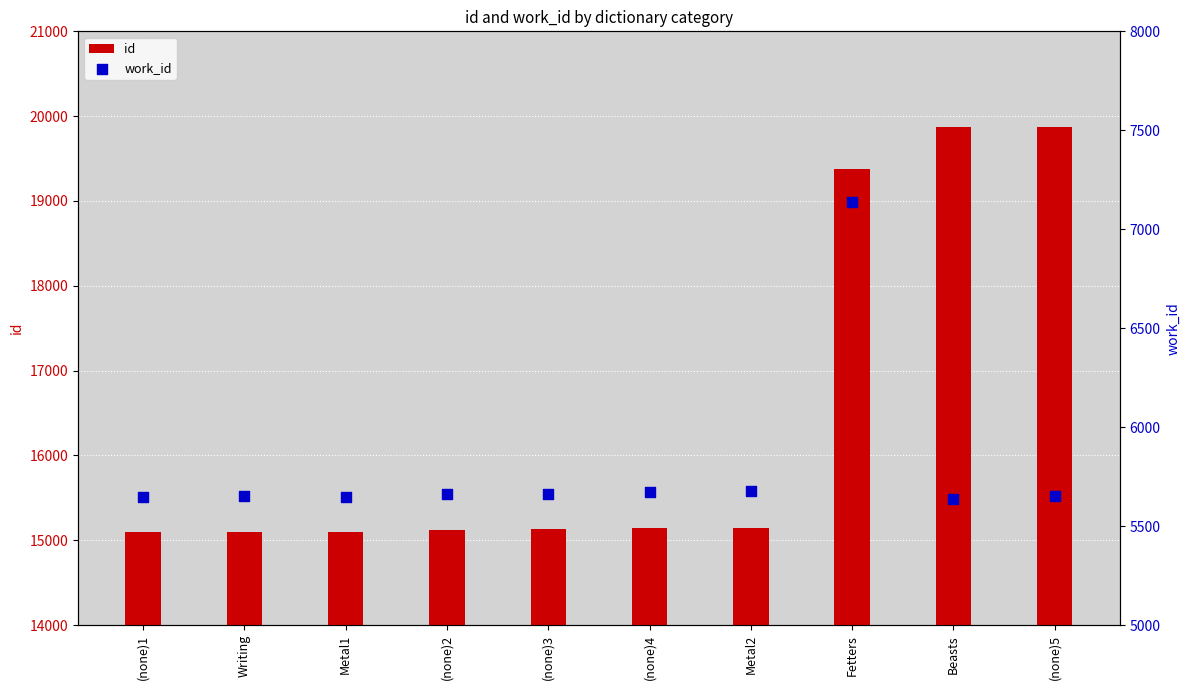

What are all the series names shown in the legend?

id, work_id